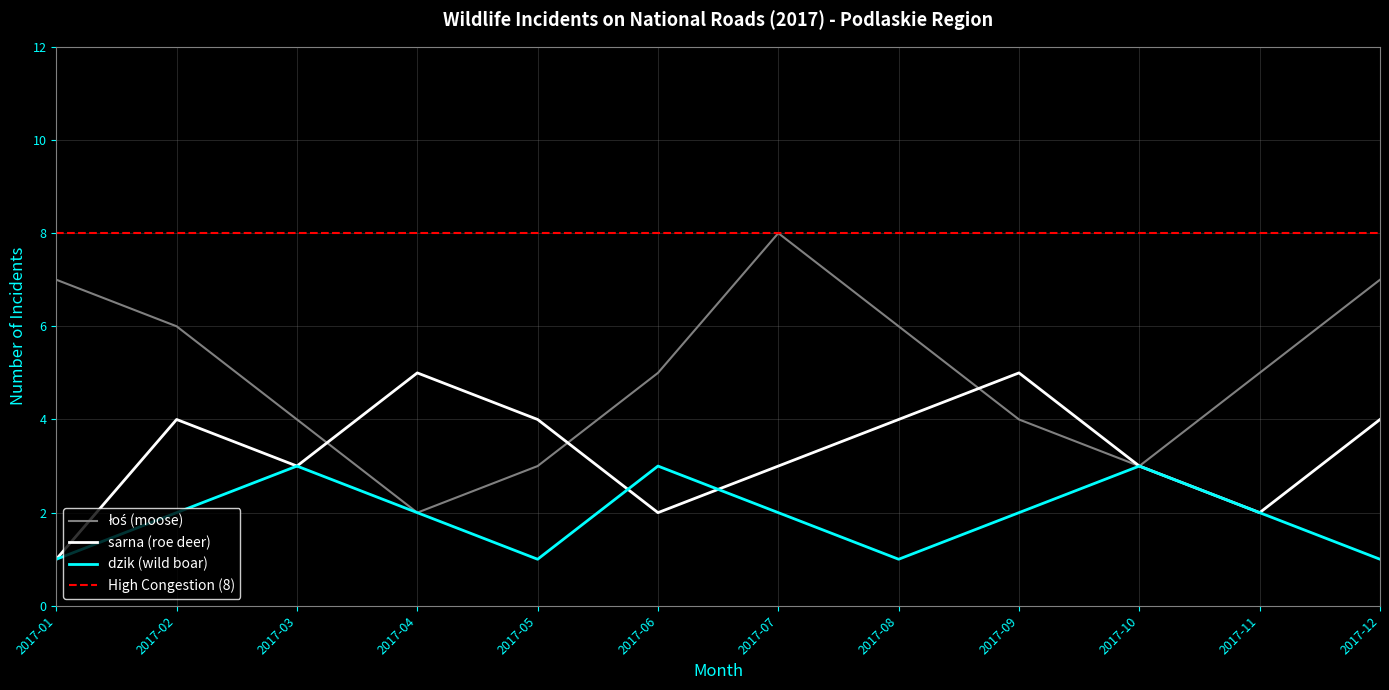

True or false: dzik (wild boar) has more than 1 interior local peaks.

True